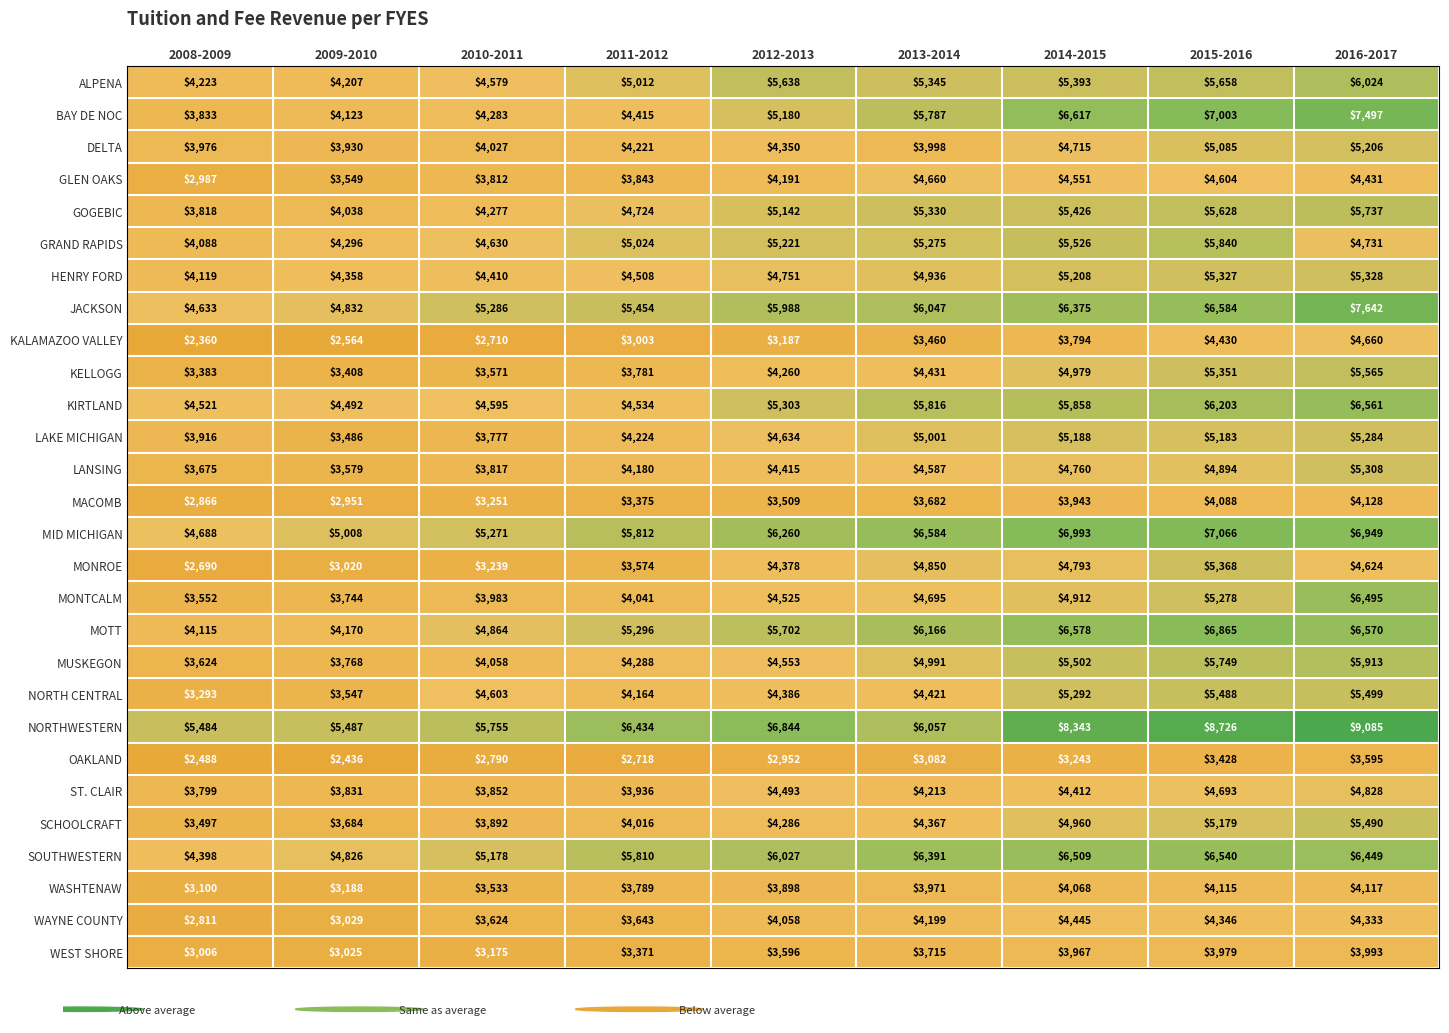

Rank the series at 2014-2015 from highest to lowest value.

NORTHWESTERN, MID MICHIGAN, BAY DE NOC, MOTT, SOUTHWESTERN, JACKSON, KIRTLAND, GRAND RAPIDS, MUSKEGON, GOGEBIC, ALPENA, NORTH CENTRAL, HENRY FORD, LAKE MICHIGAN, KELLOGG, SCHOOLCRAFT, MONTCALM, MONROE, LANSING, DELTA, GLEN OAKS, WAYNE COUNTY, ST. CLAIR, WASHTENAW, WEST SHORE, MACOMB, KALAMAZOO VALLEY, OAKLAND